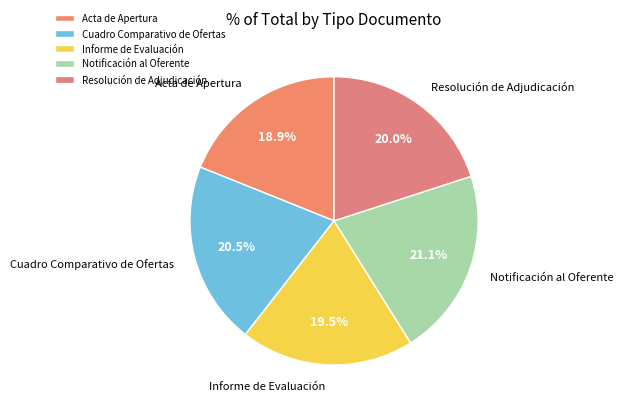

Does Acta de Apertura represent more than half of the total?

No